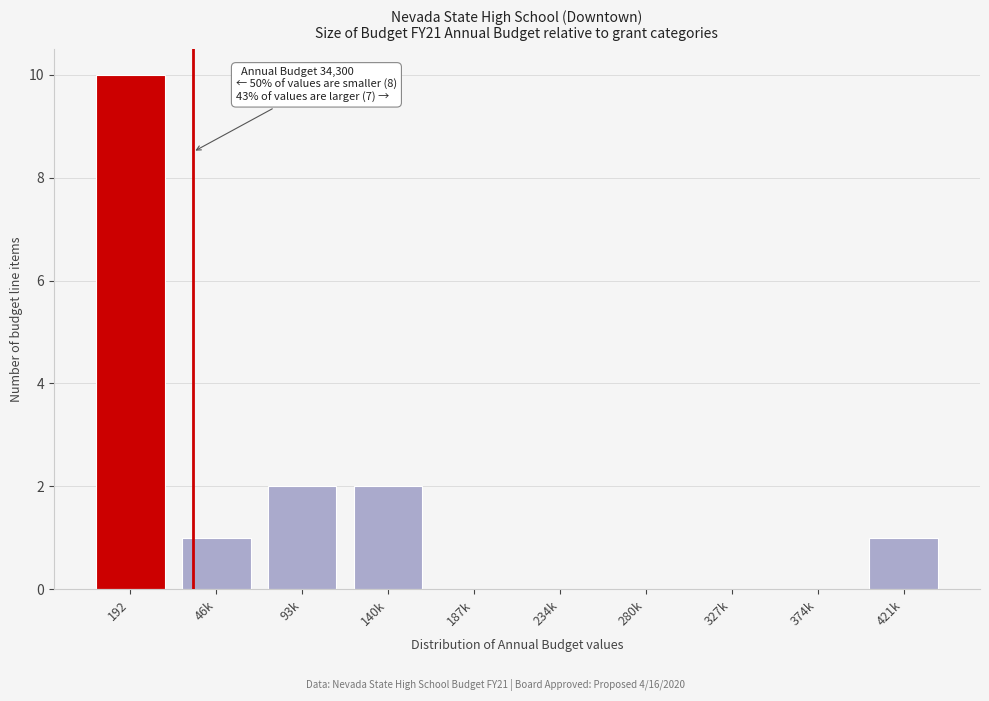

Reading left to right, list all the values displayed in this chart.

192=10	46k=1	93k=2	140k=2	187k=0	234k=0	280k=0	327k=0	374k=0	421k=1